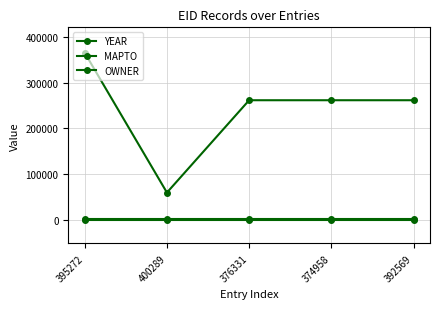

What is the lowest value of the OWNER series?

60553